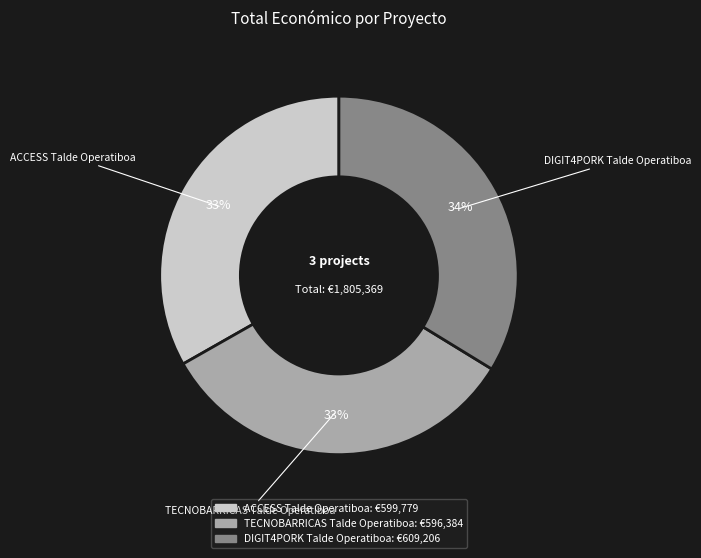

To the nearest percent, what portion does DIGIT4PORK Talde Operatiboa represent?

34%